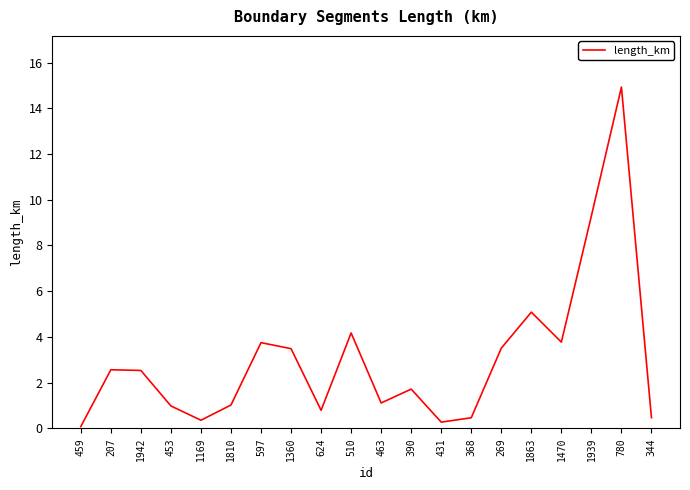

How many values are below 2?

10